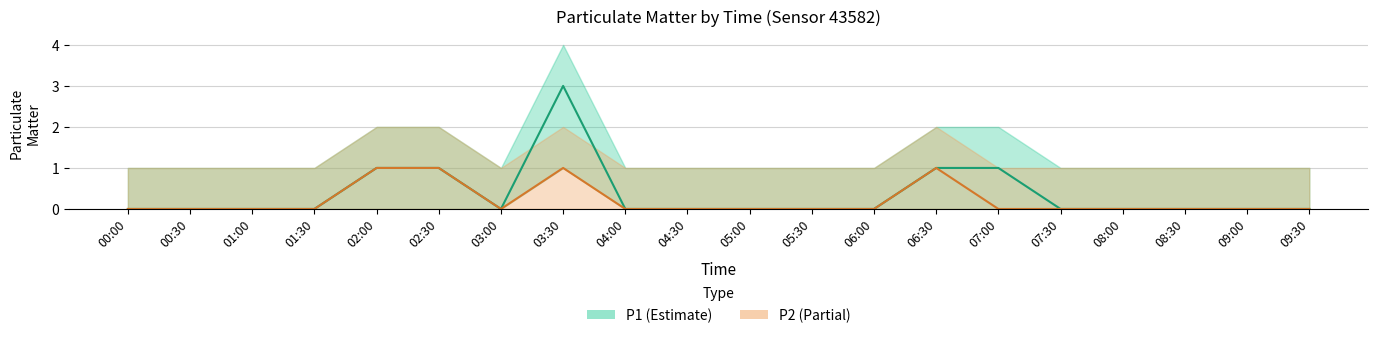

True or false: P2 and P1 intersect in this chart.

False